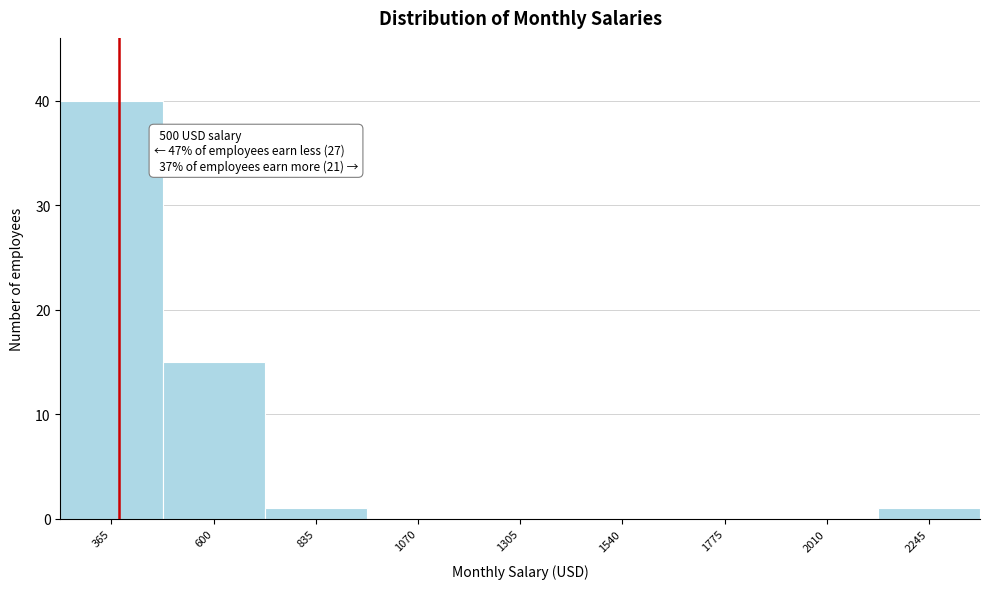

Reading left to right, extract all data points from this chart.

365=40	600=15	835=1	1070=0	1305=0	1540=0	1775=0	2010=0	2245=1